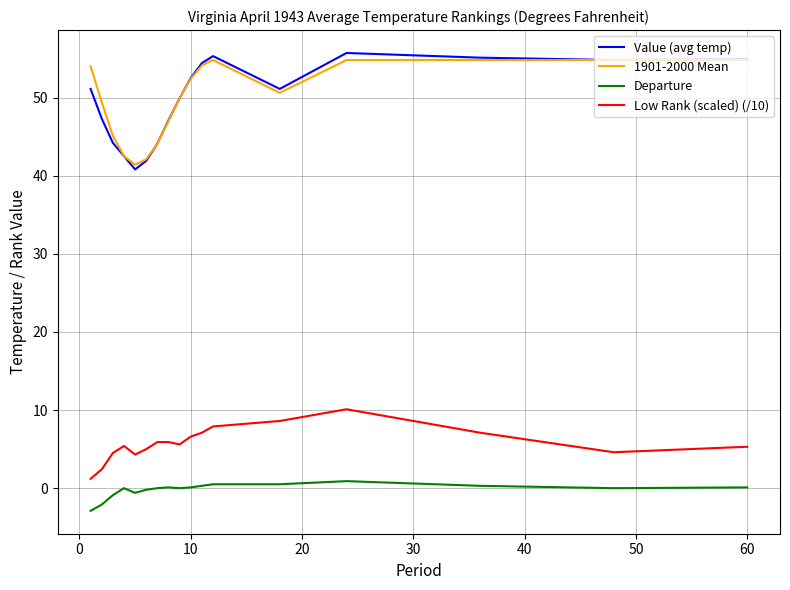

What is the smallest value displayed?

-2.9